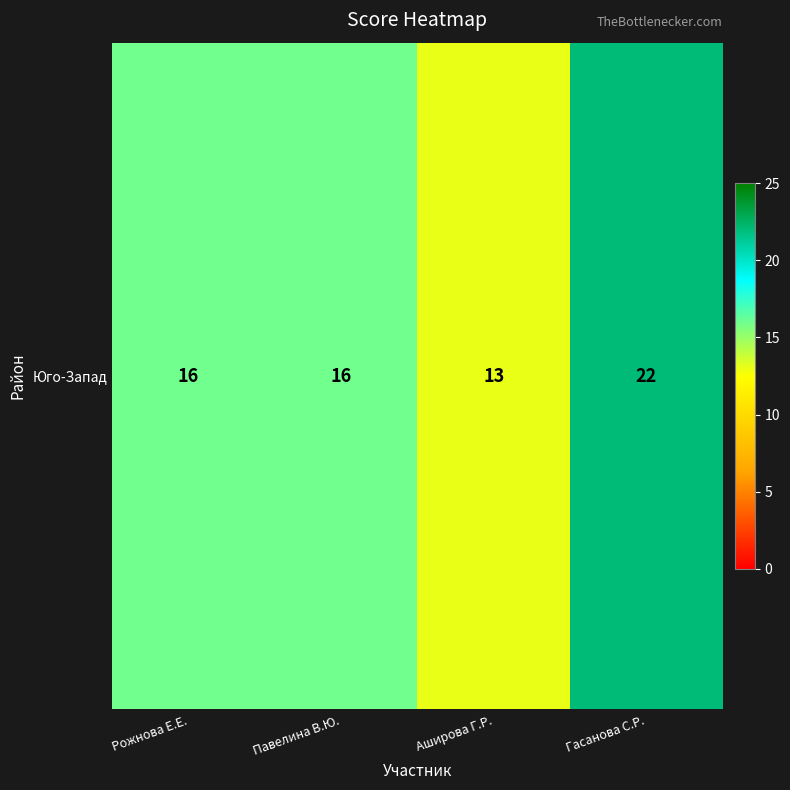

What is the change in value from Рожнова Е.Е. to Аширова Г.Р.?

-3